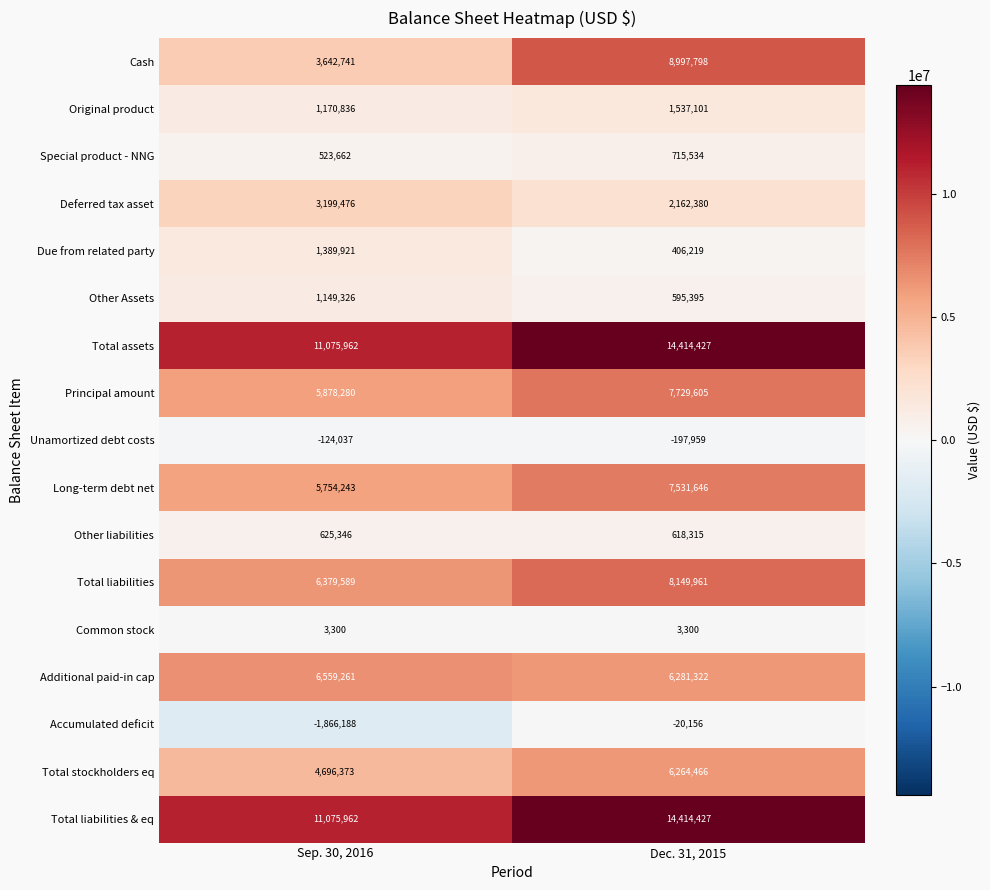

Count the number of data series in this chart.

17